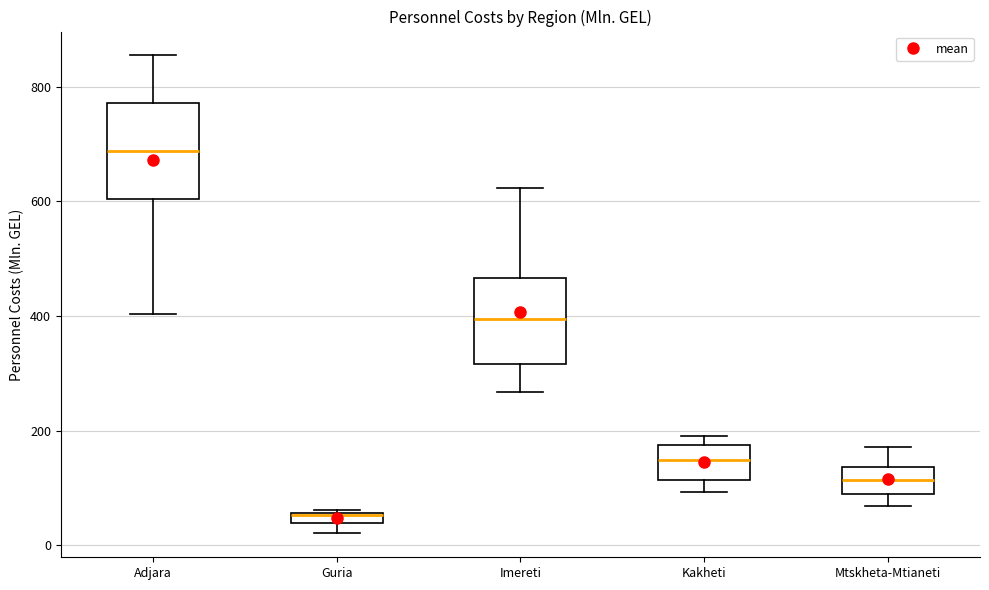

Where does the lower whisker of the box for Adjara end on the y-axis? The values are not printed on the chart, so give them approximately, as read against the axis.

400